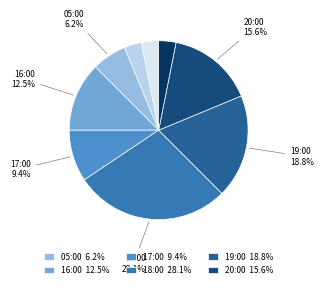

Which slice is the largest?

18:00